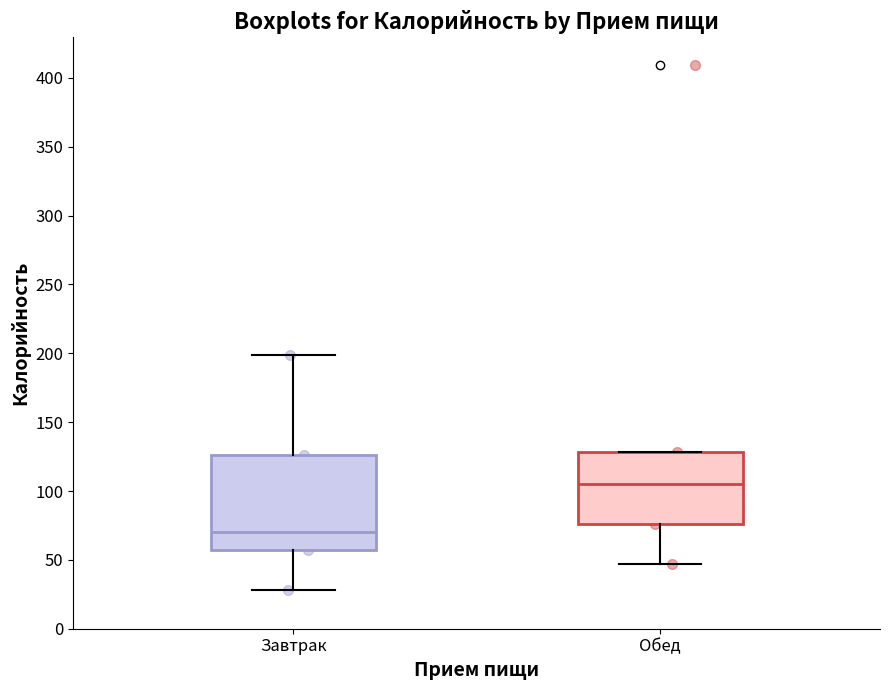

Where is the lower edge of the box for Обед on the y-axis? The values are not printed on the chart, so give them approximately, as read against the axis.

75